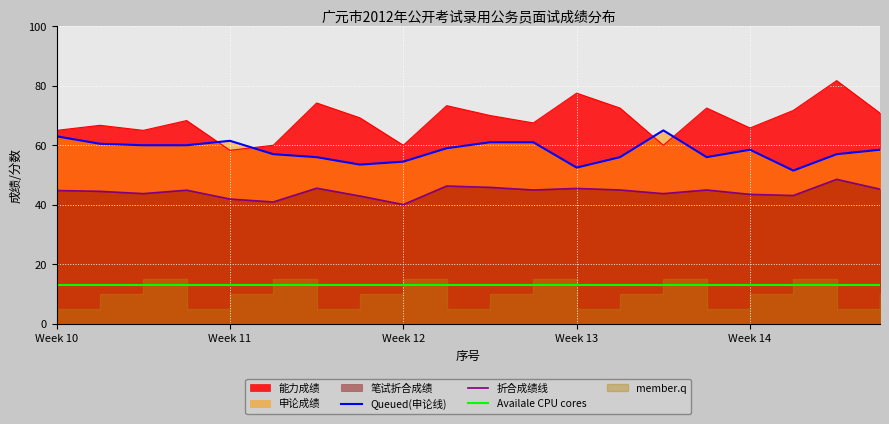

True or false: 能力成绩 has a value of 77.5 at Week 13.

True